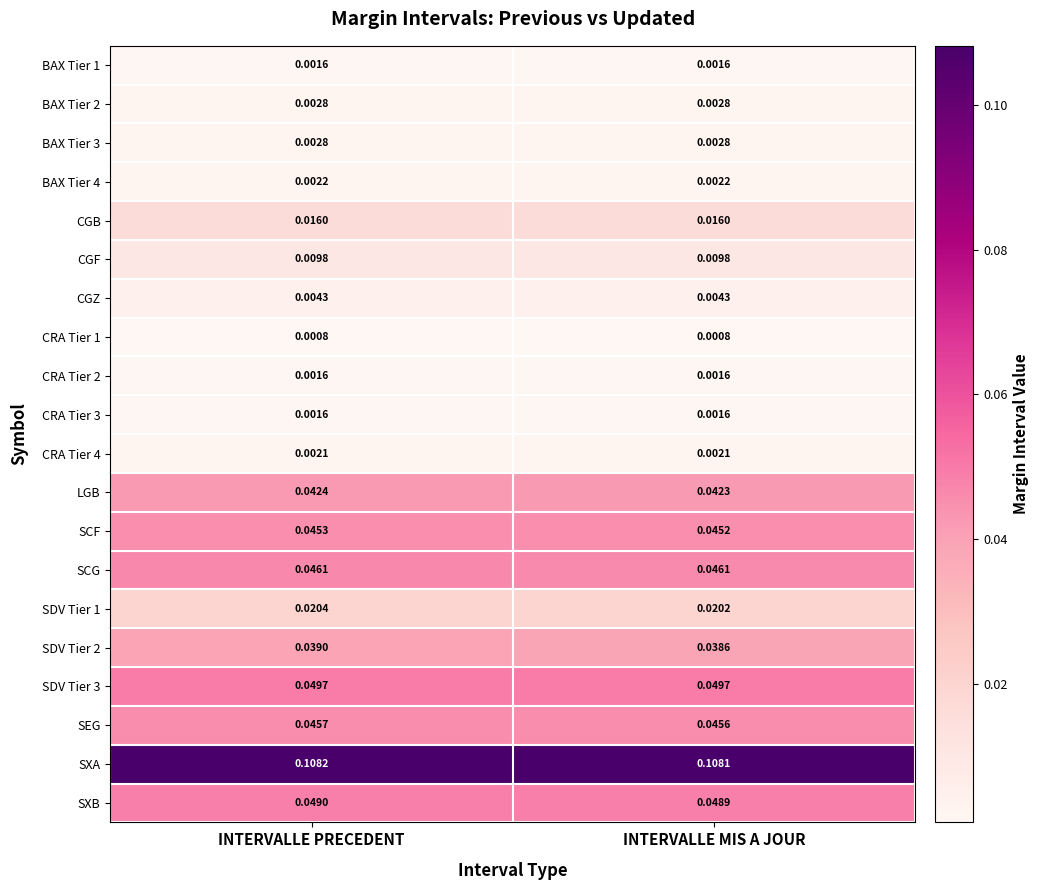

Rank the categories by SDV Tier 1 value from highest to lowest.

INTERVALLE PRECEDENT, INTERVALLE MIS A JOUR